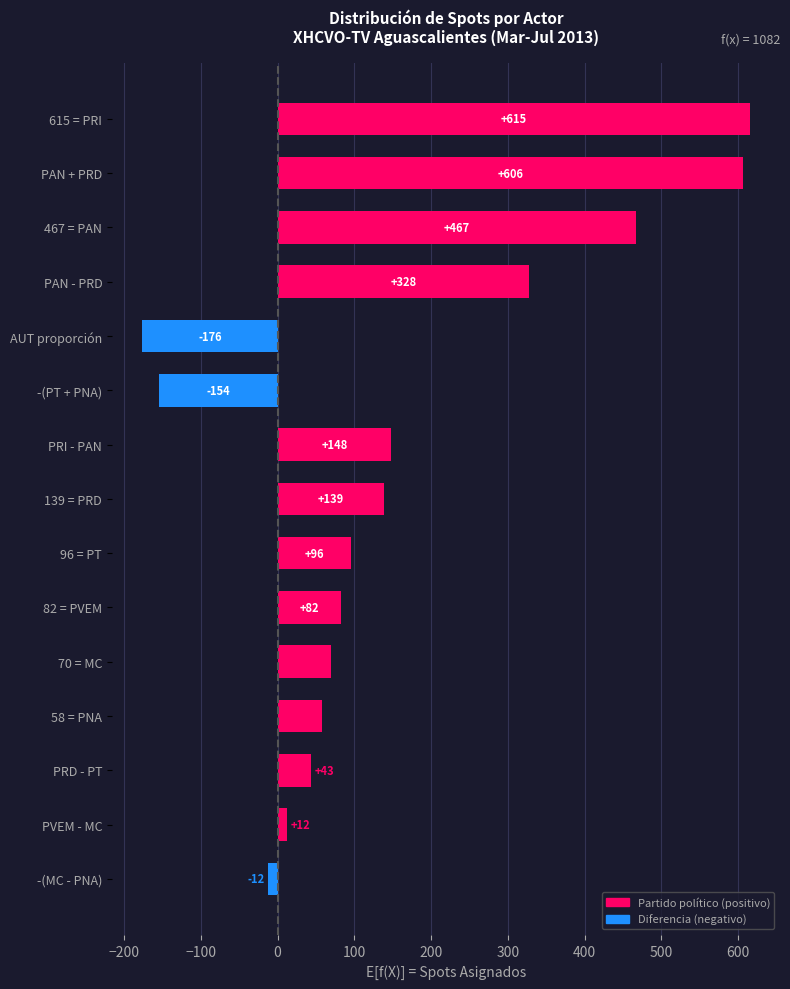

What is the average value?

154.8